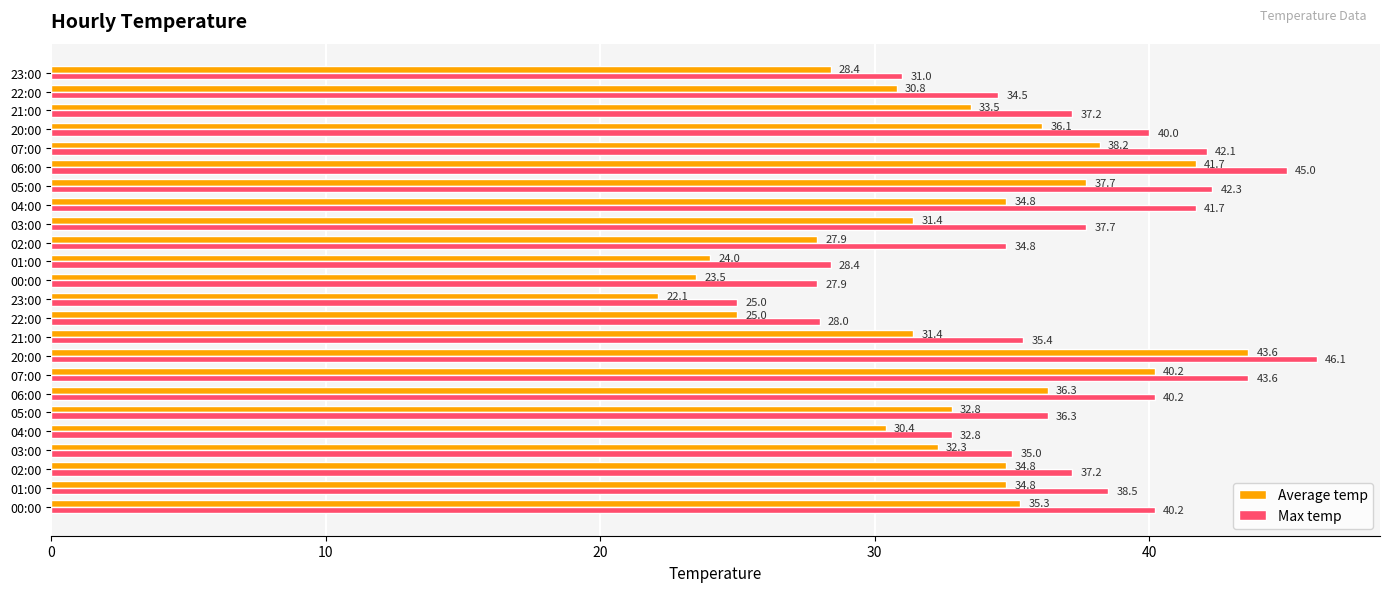

How many data points in Max temp are above 37?

13